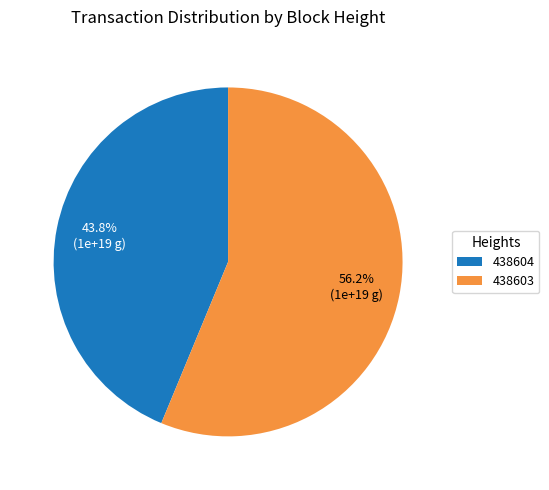

Is it true that 438603 is 45% of the pie?

False